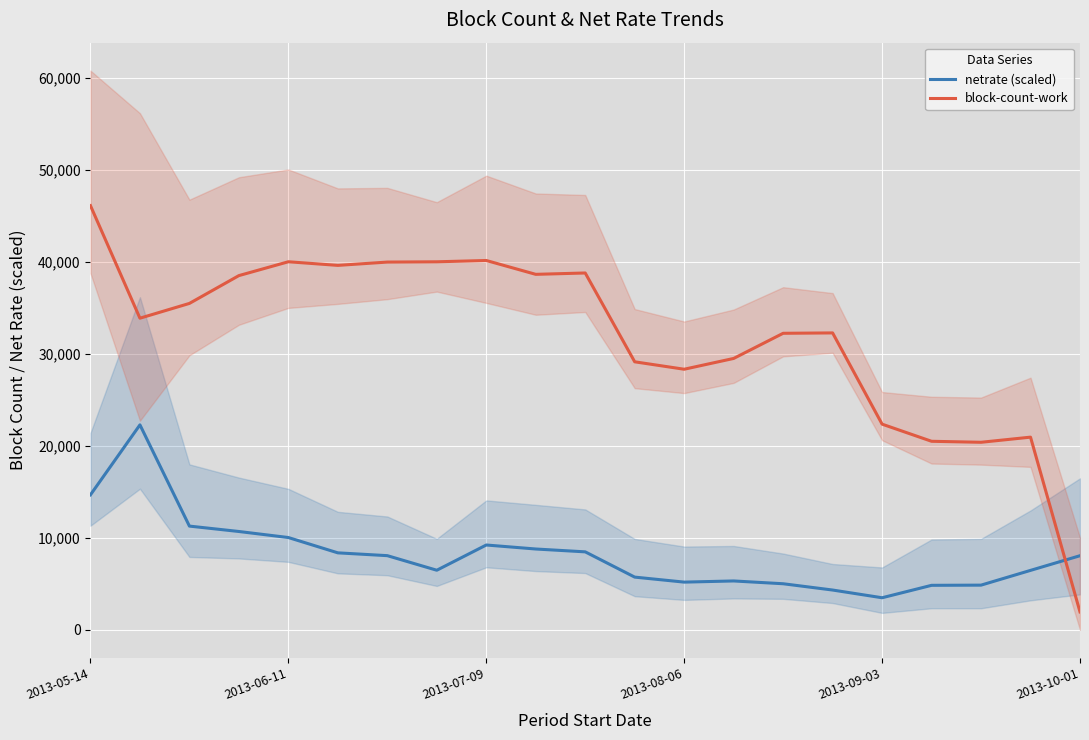

How many interior local peaks does the block-count-work series have?

5